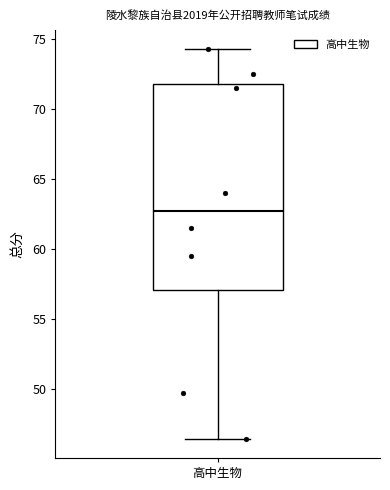

Read this box plot against the y-axis: the position of the median line, the range covered by the box, and the ends of both whiskers. The values are not printed on the chart, so give them approximately, as read against the axis.

median 63.0, box 57.0 to 72.0, whiskers 46.5 to 74.5